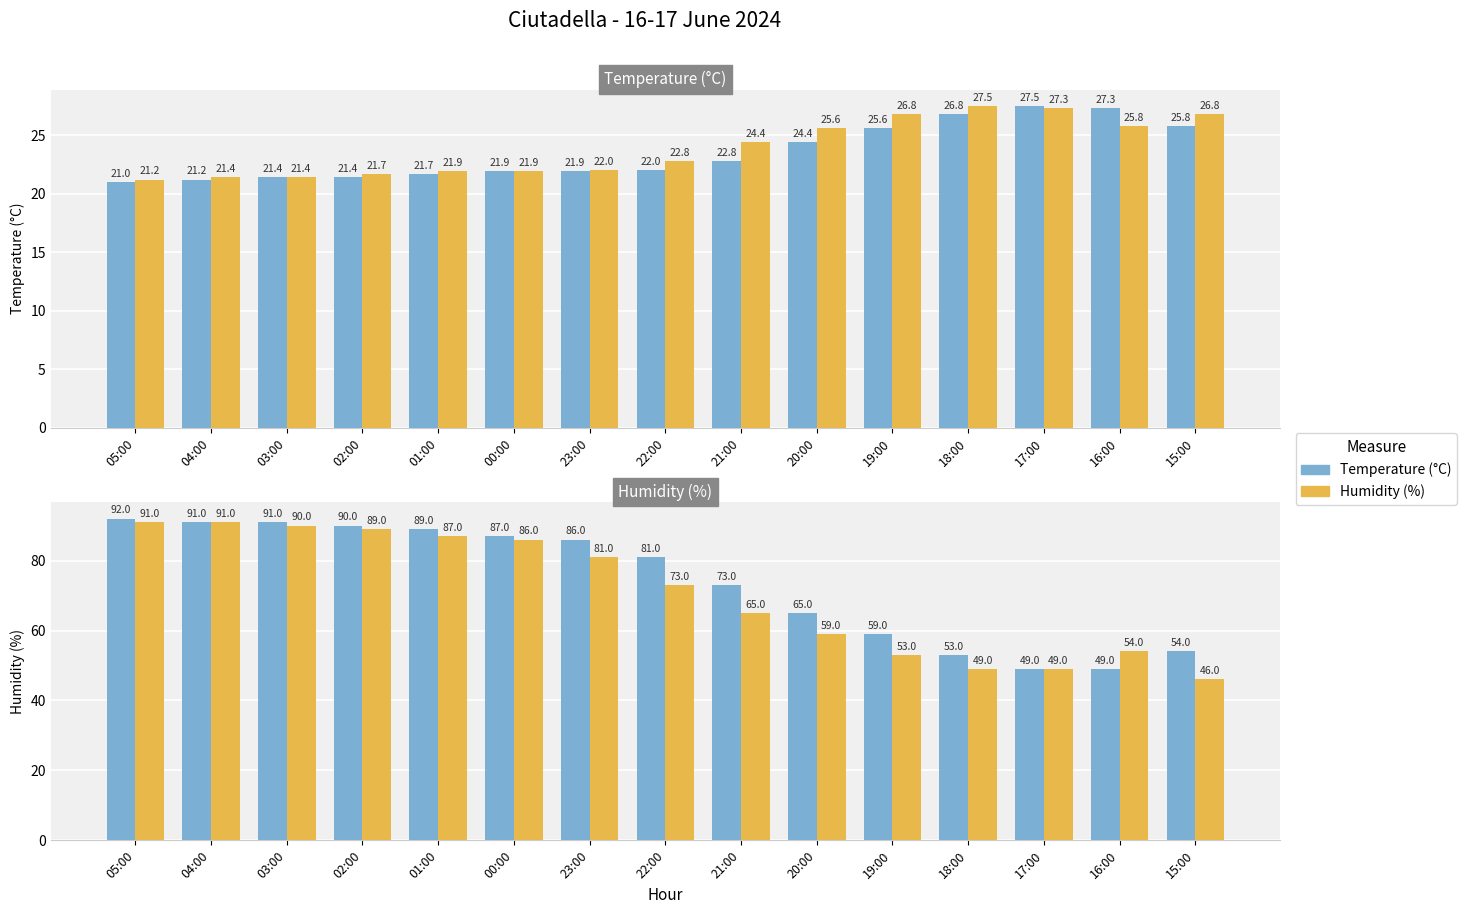

Is it true that Humidity shifted equals 78.8 at 15:00?

False